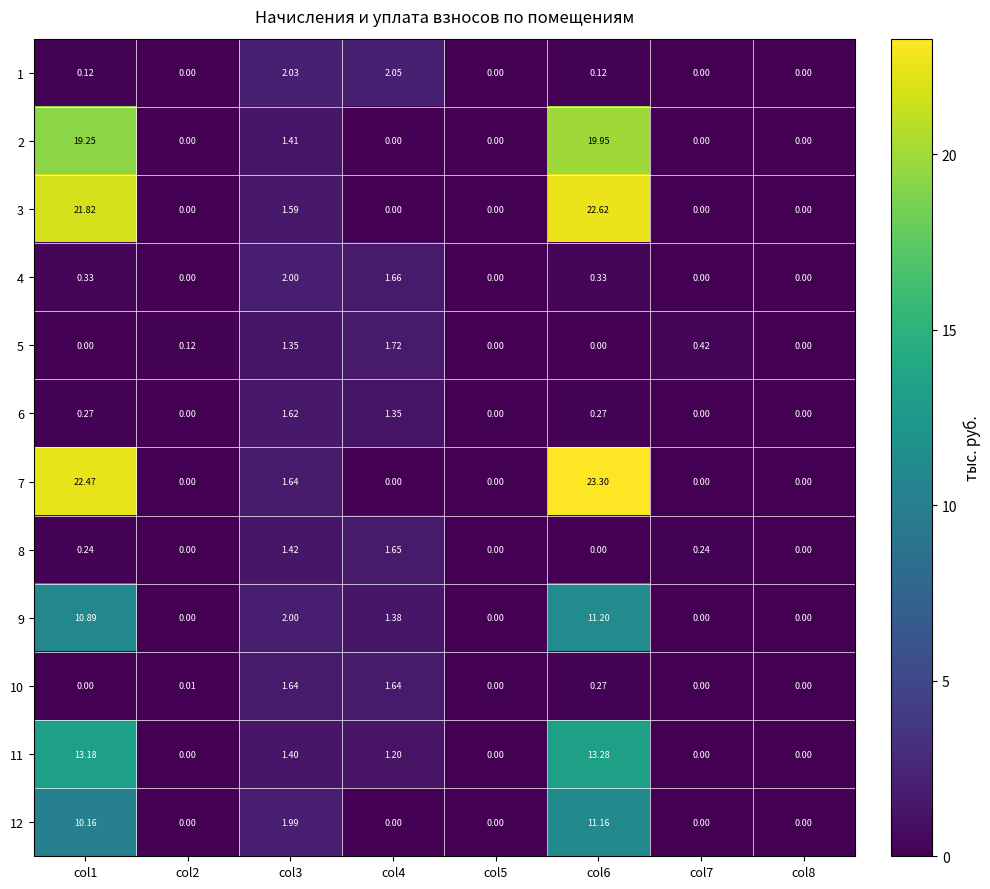

List the series in order of their peak value, highest first.

7, 3, 2, 11, 9, 12, 1, 4, 5, 8, 10, 6